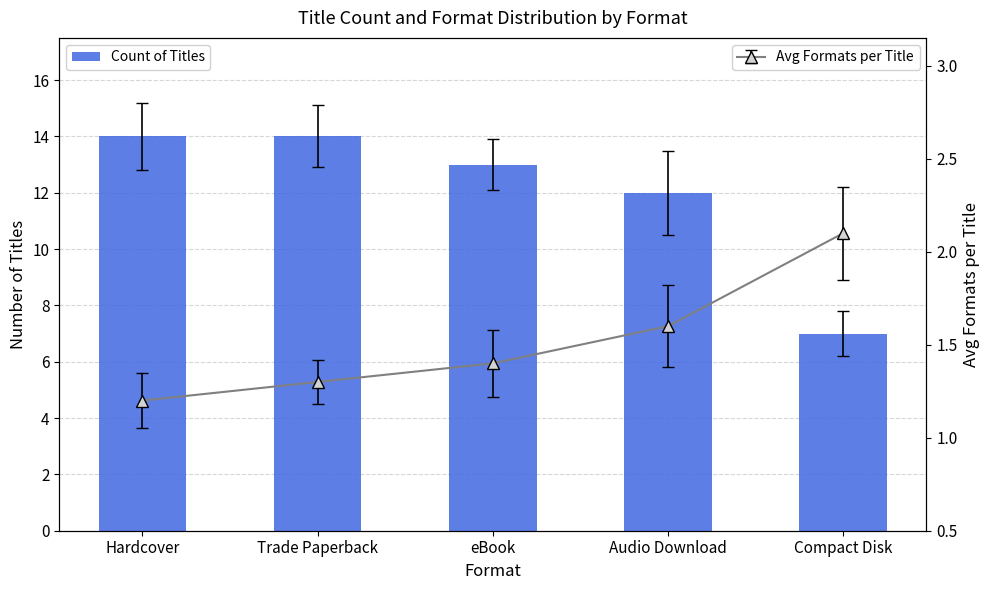

How many values are below 13?

2